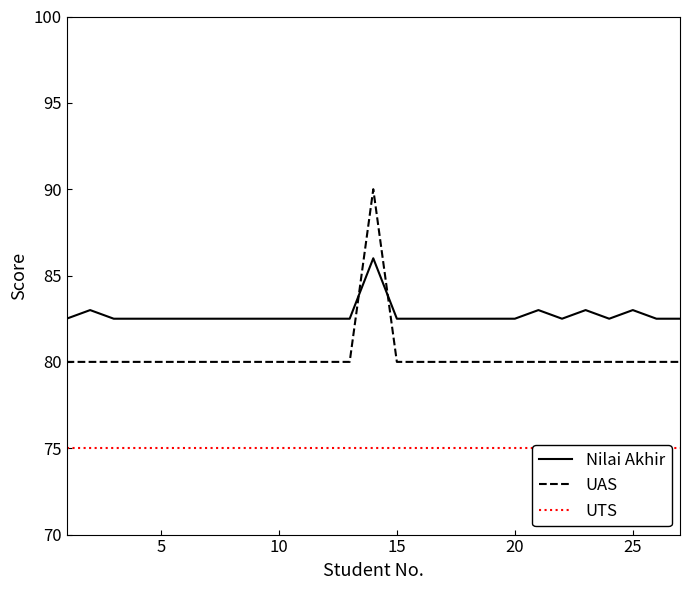

How many interior local peaks does the UAS series have?

1